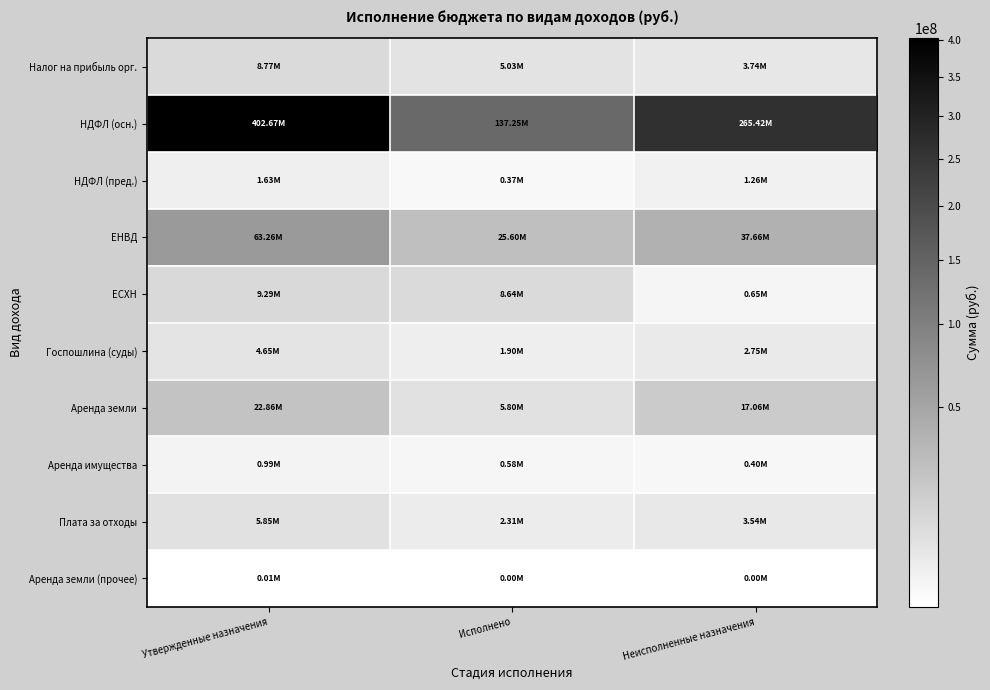

Count the number of categories in the chart.

3